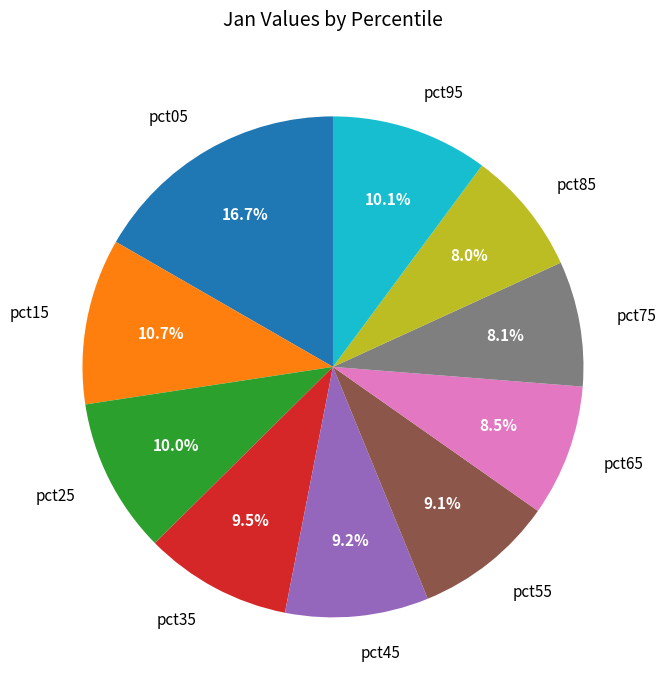

To the nearest percent, what portion does pct95 represent?

10%